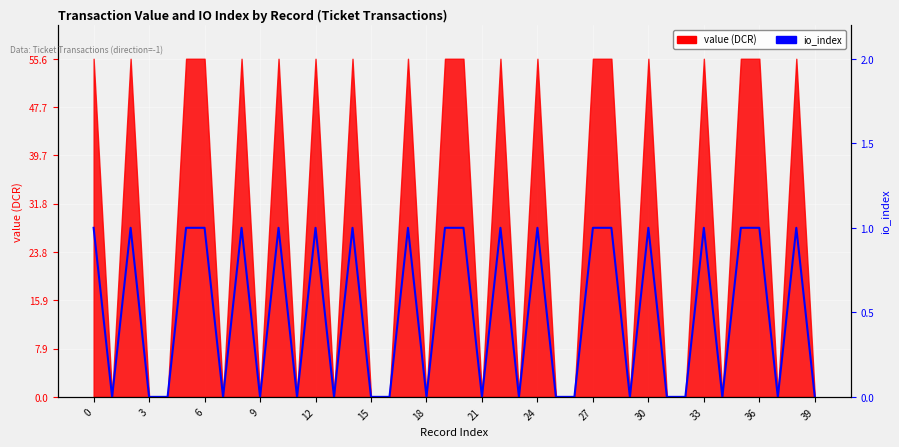

At which label is the value closest to 13?

3